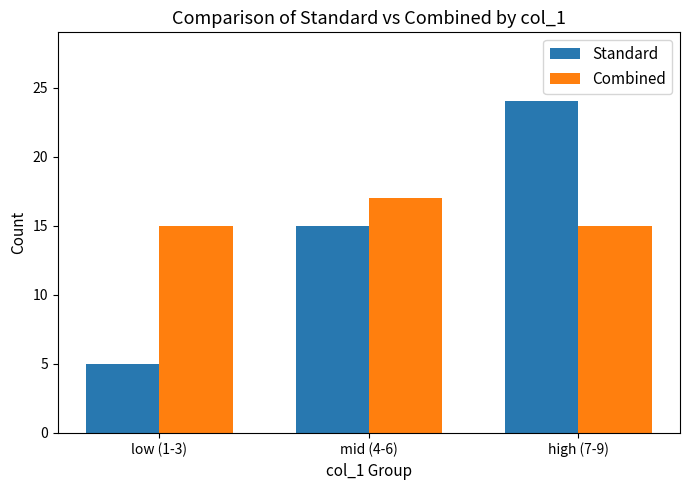

Reading left to right, transcribe all the data shown in this chart.

Standard: 5	15	24
Combined: 15	17	15